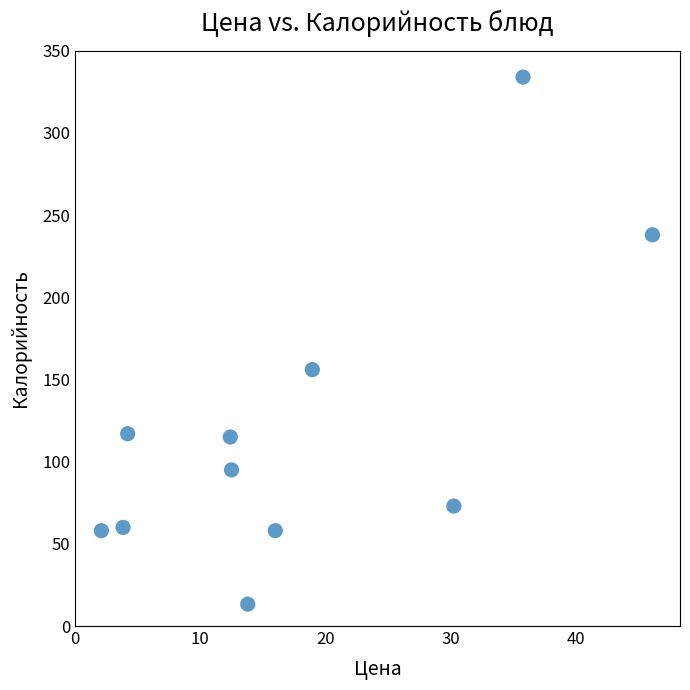

What Y value in the scatter plot is closest to 173?

156.0